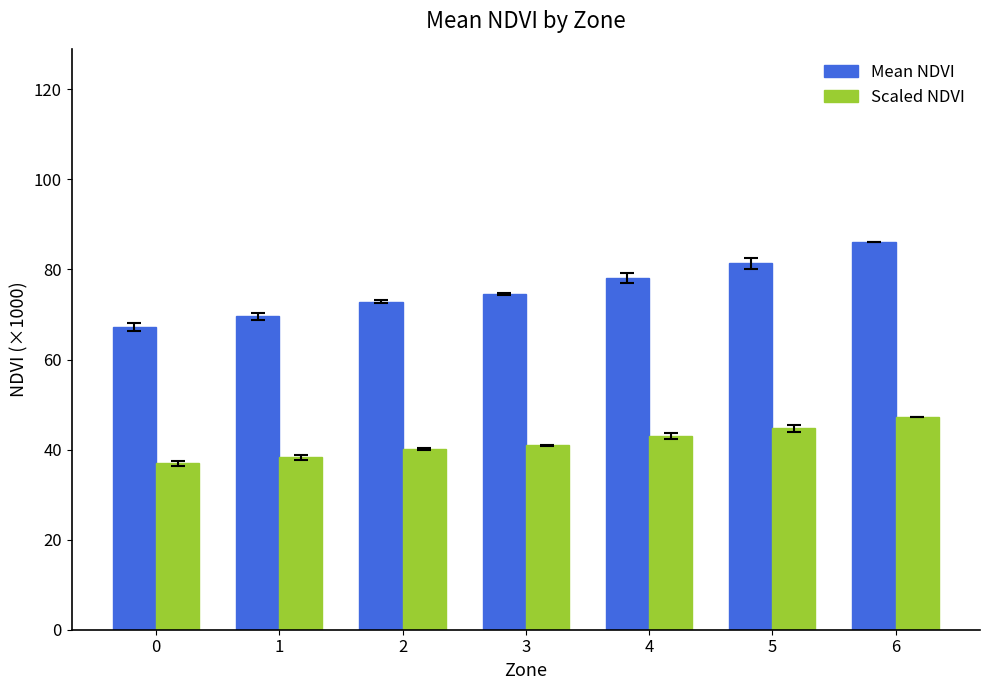

Reading left to right, what are all the values shown in this chart?

Mean NDVI: 0=67.2	1=69.6	2=72.9	3=74.5	4=78.1	5=81.3	6=86.0
Scaled NDVI: 0=37.0	1=38.3	2=40.1	3=41.0	4=43.0	5=44.7	6=47.3